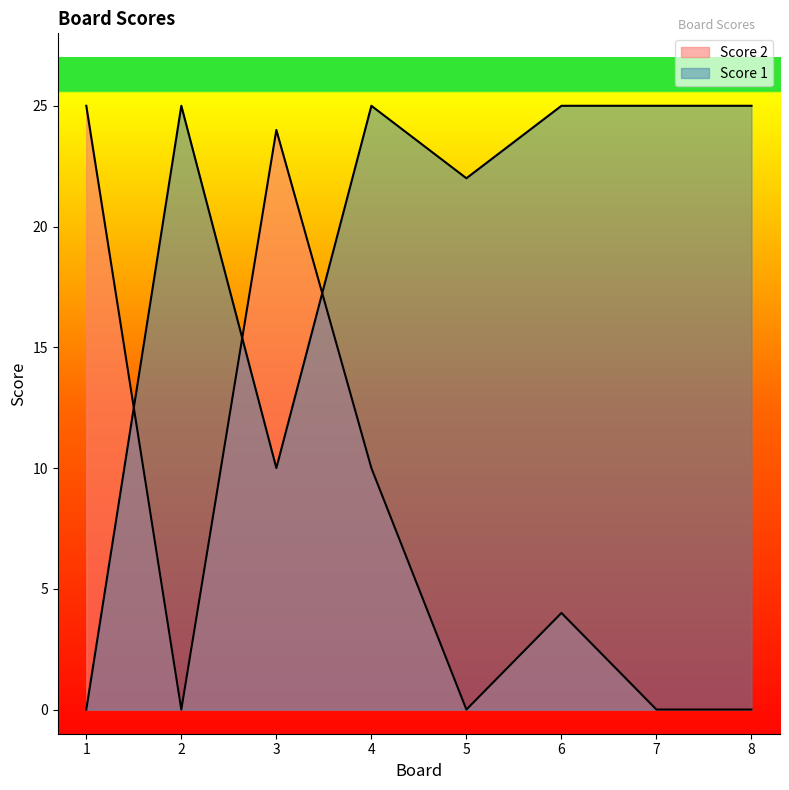

Read the Score 1 value at 8.

25